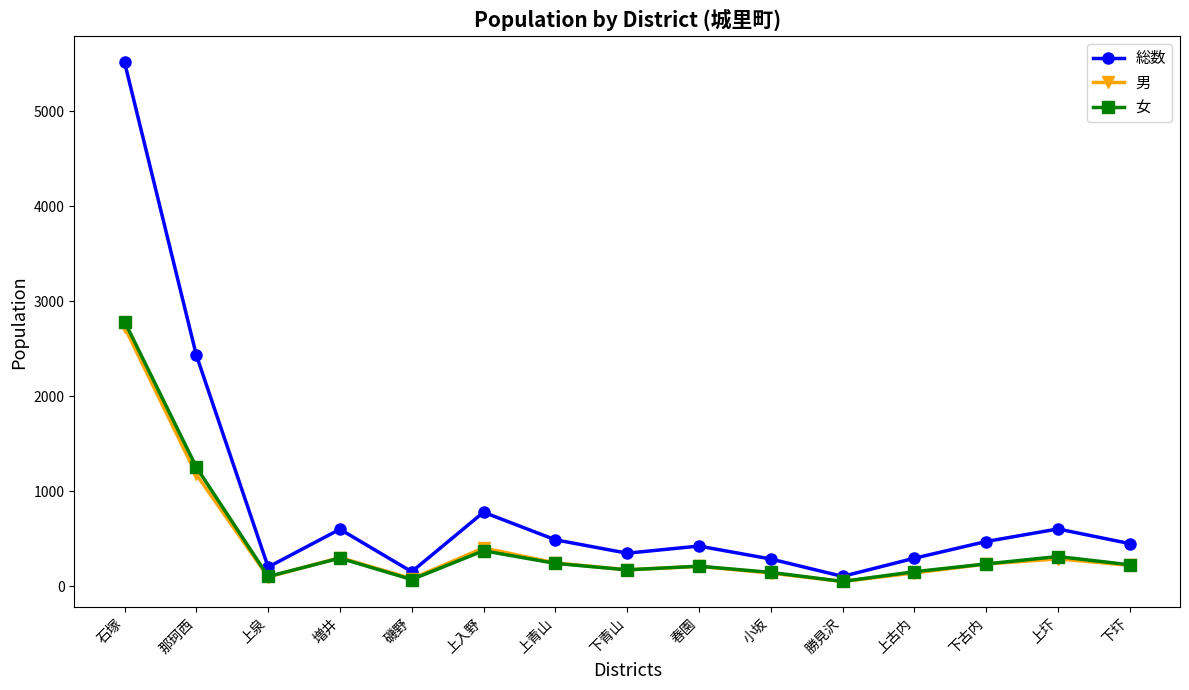

Where is 男 nearest to the value 1390?

那珂西